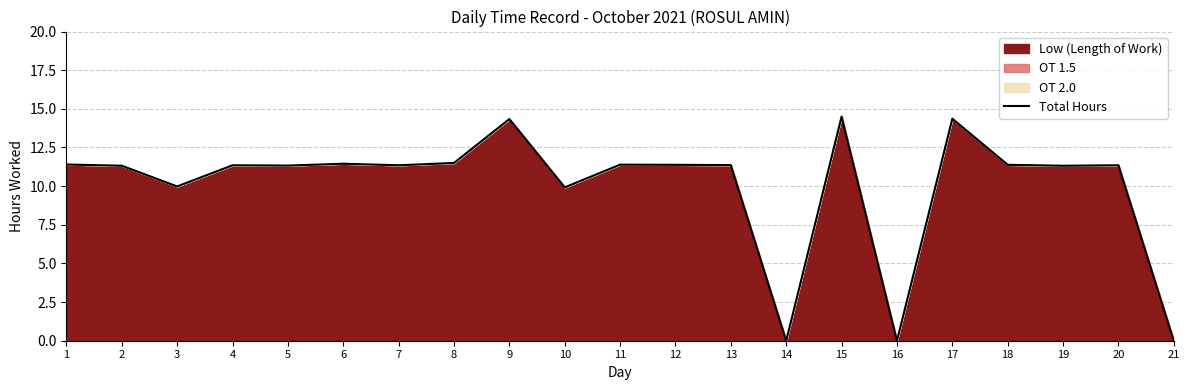

The chart shows a value of -6.6 at 14. True or false?

False